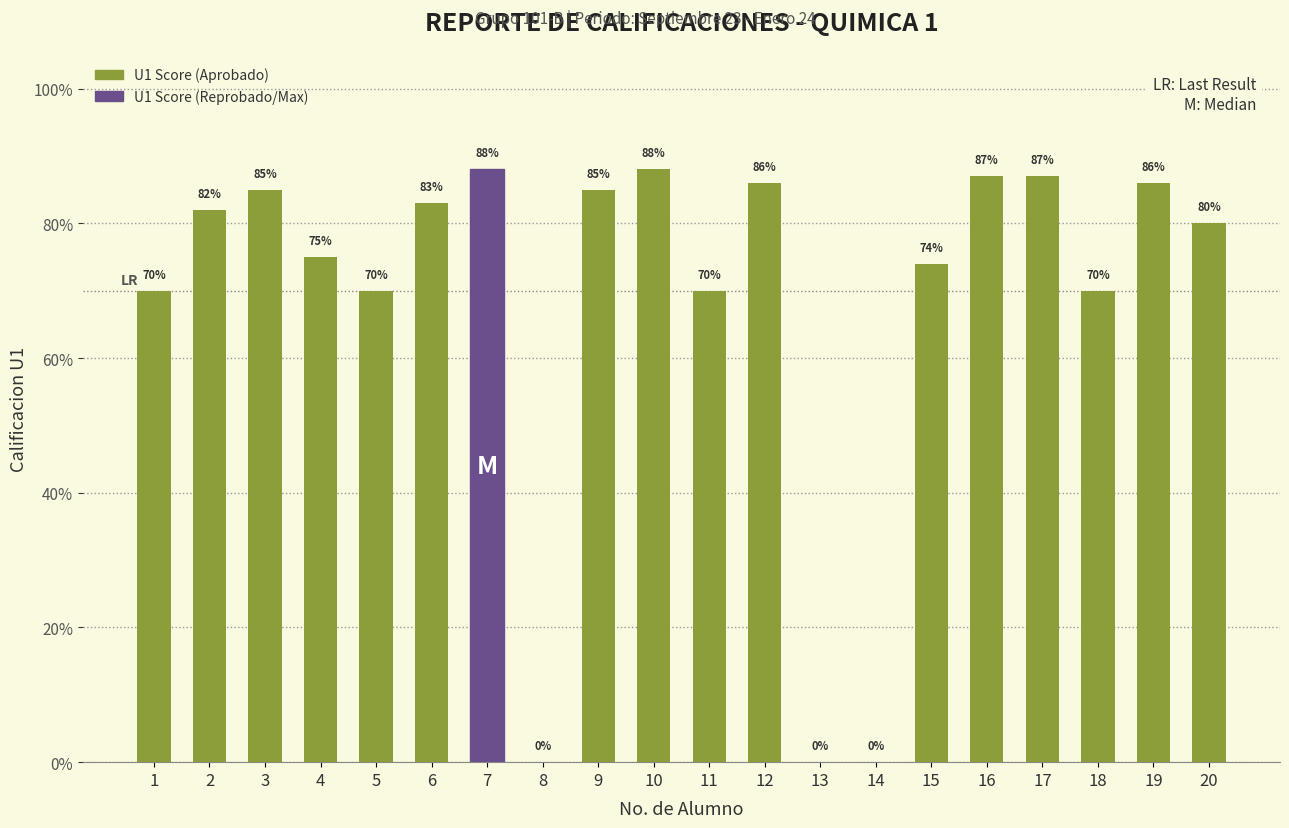

Is it true that the value at 14 is 47?

False